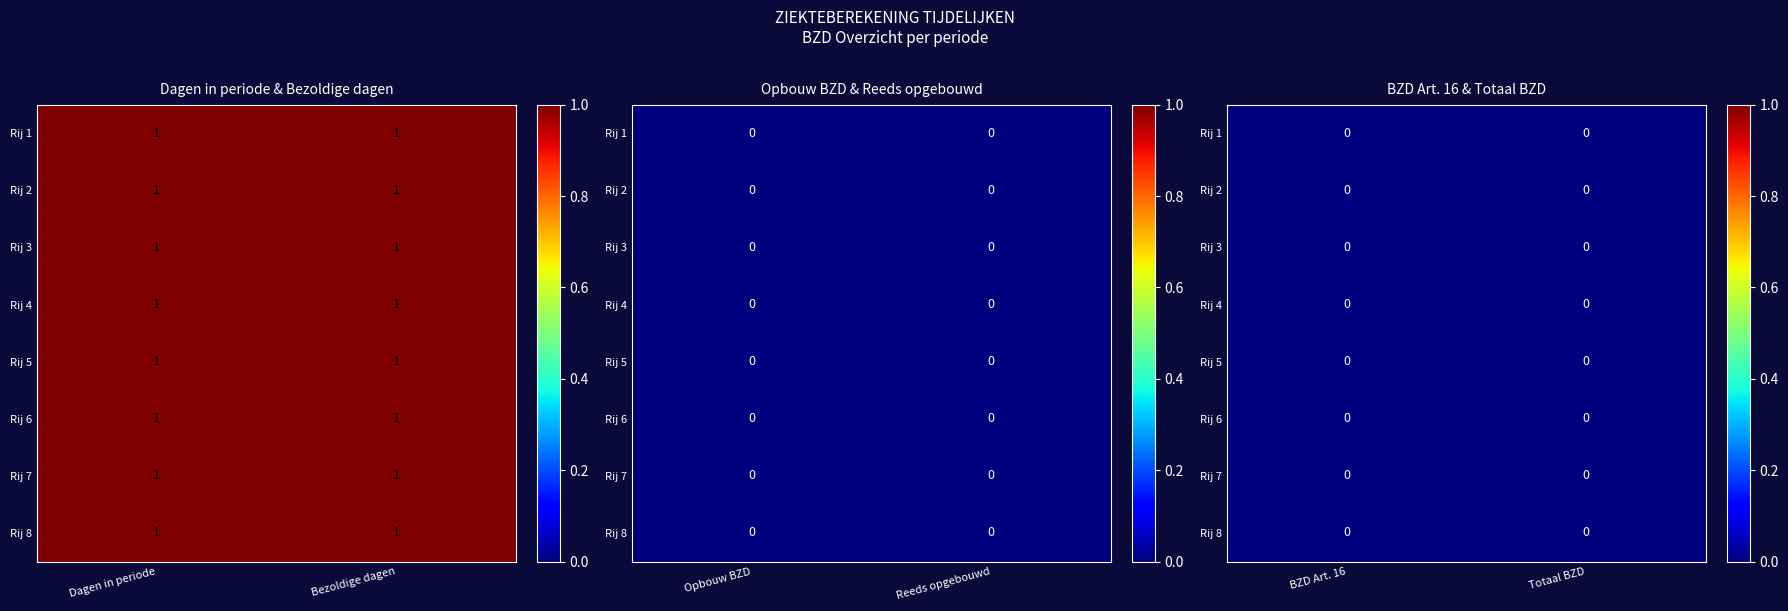

At 27, list the series in order from largest to smallest.

Dagen in periode, Bezoldige dagen, Opbouw BZD, Reeds opgebouwd, BZD Art. 16, Totaal BZD